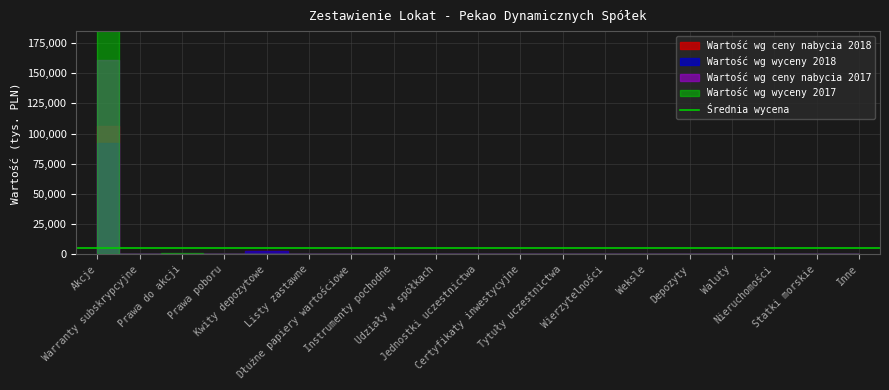

In Wartość wg wyceny 2017, how many points are lower than both neighbors (excluding endpoints)?

1